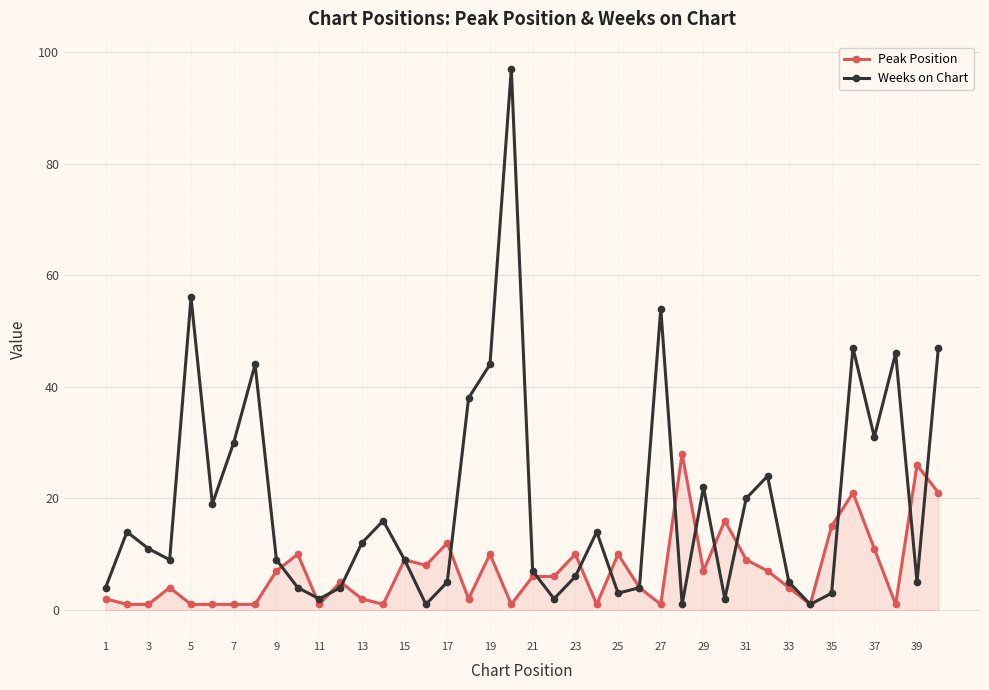

What is the value of the Peak Position point at the 15th from the left?

9